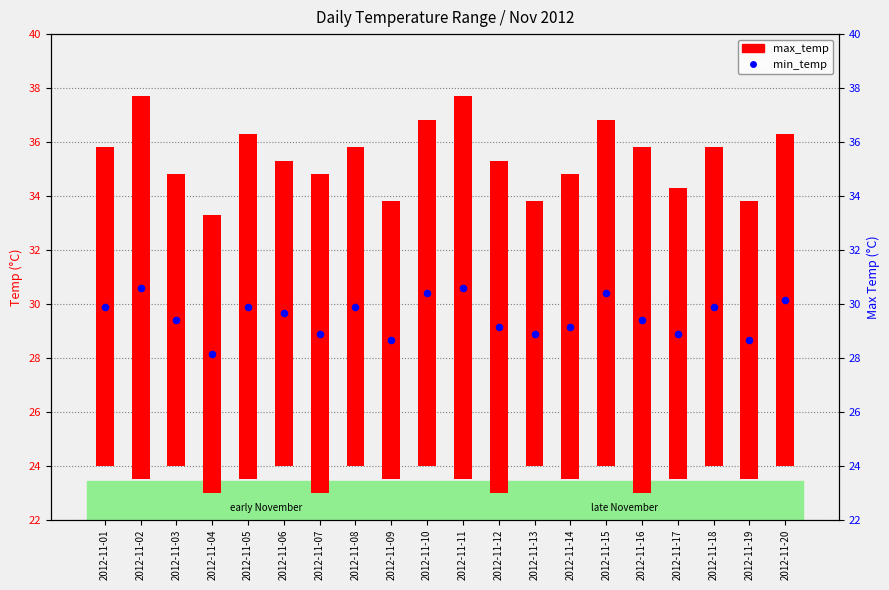

At which category is the sum across all series the highest?

2012-11-02